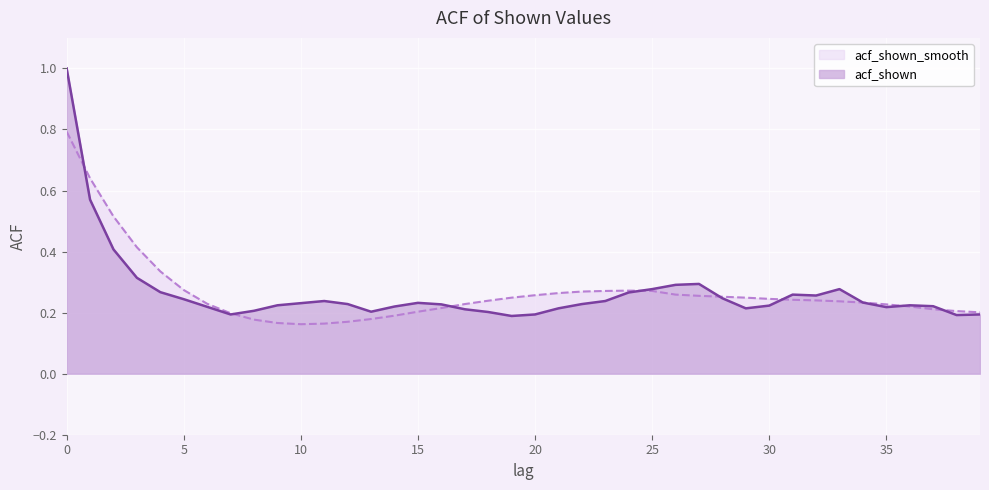

How many lines are shown in the chart?

2